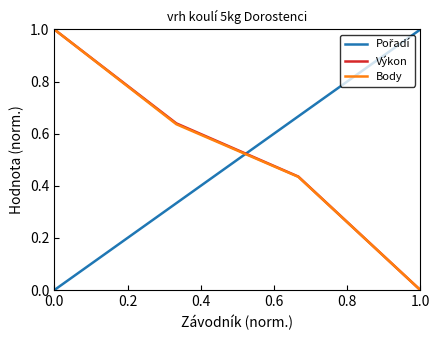

What is the maximum value for Výkon?

1.0